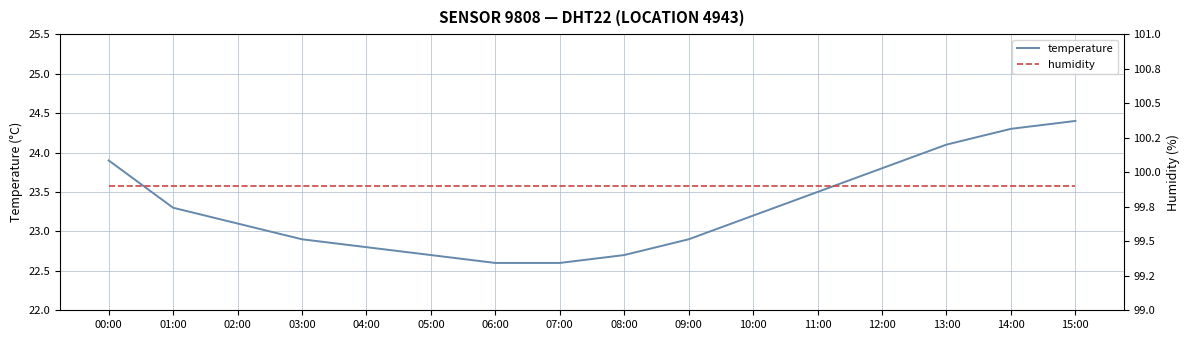

Rank the categories by temperature value from highest to lowest.

15:00, 14:00, 13:00, 00:00, 12:00, 11:00, 01:00, 10:00, 02:00, 03:00, 09:00, 04:00, 05:00, 08:00, 06:00, 07:00